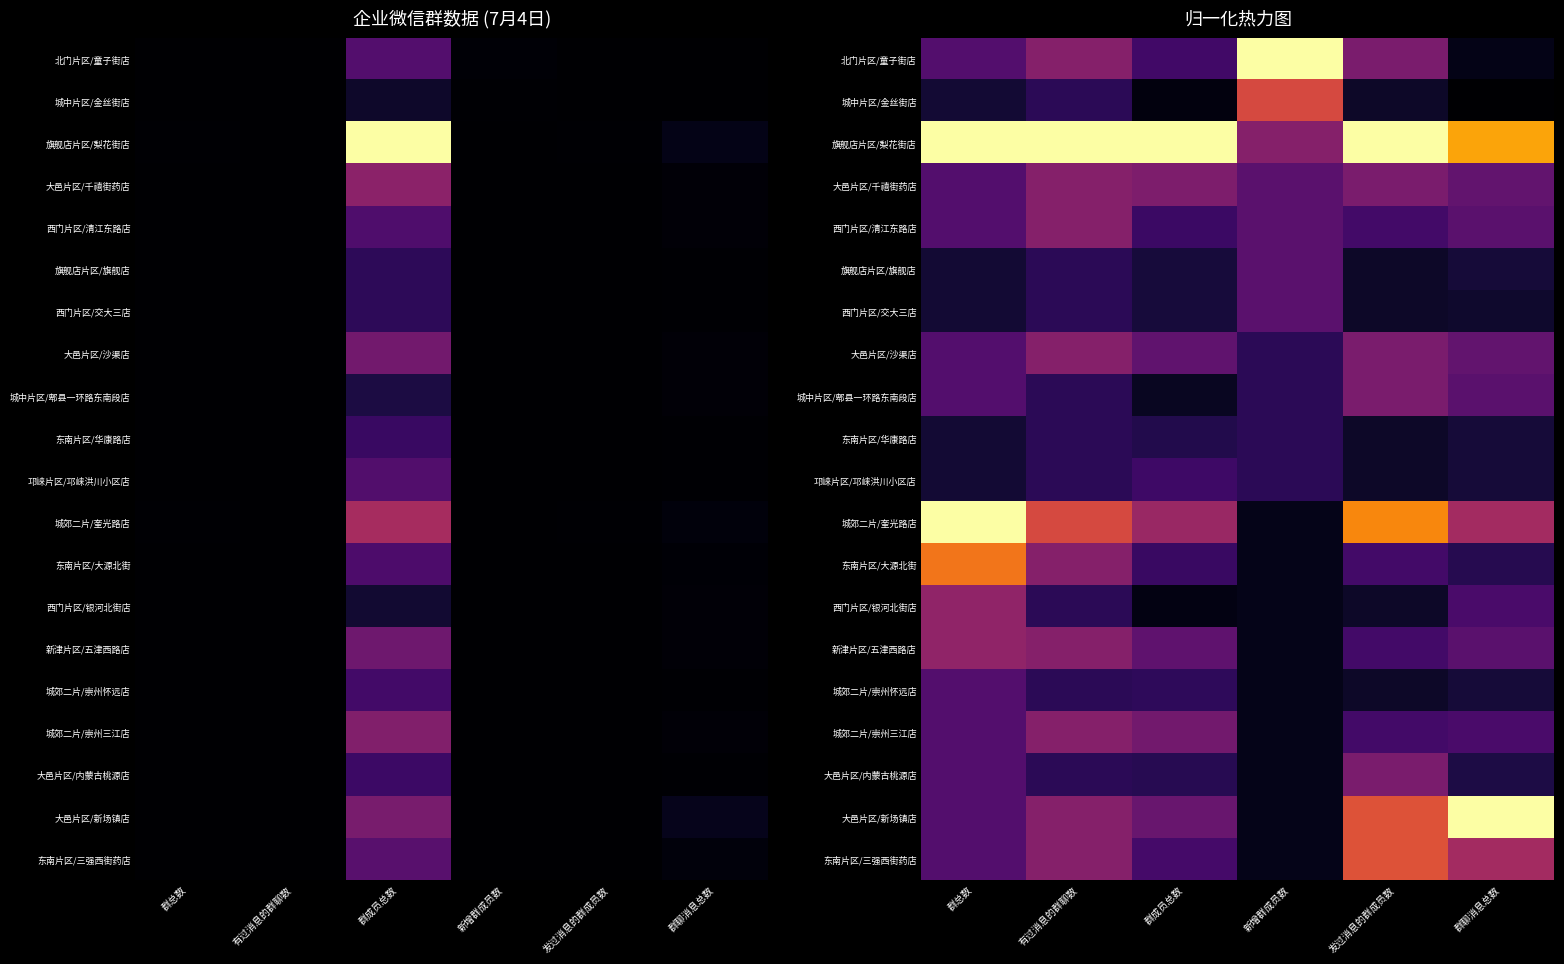

Is the value of 城中片区/金丝街店 at 群聊消息总数 greater than the value of 大邑片区/新场镇店 at 有过消息的群聊数?

No